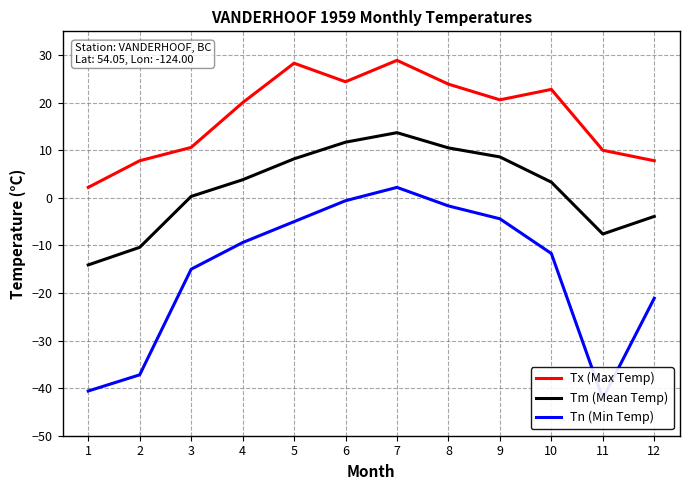

Is the value of Tm (Mean Temp) at 6 greater than the value of Tx (Max Temp) at 5?

No